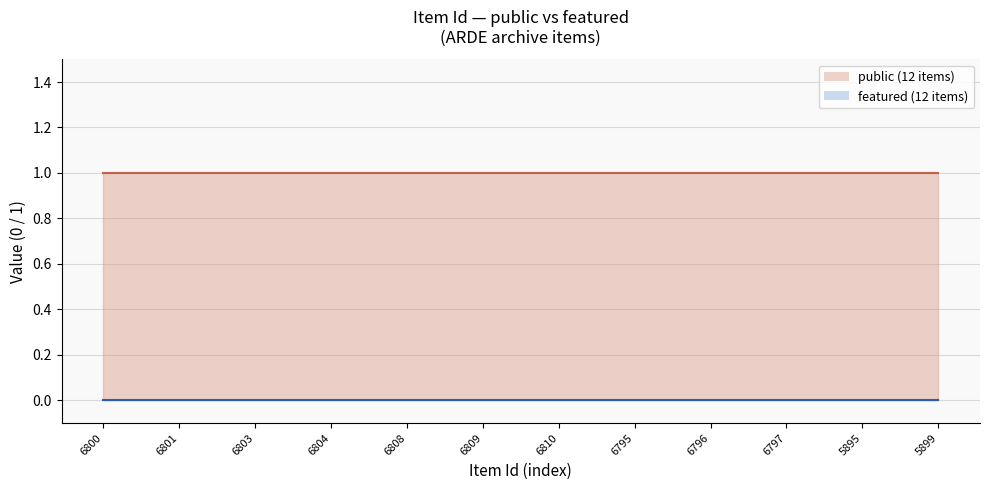

What are all the series names shown in the legend?

public, featured